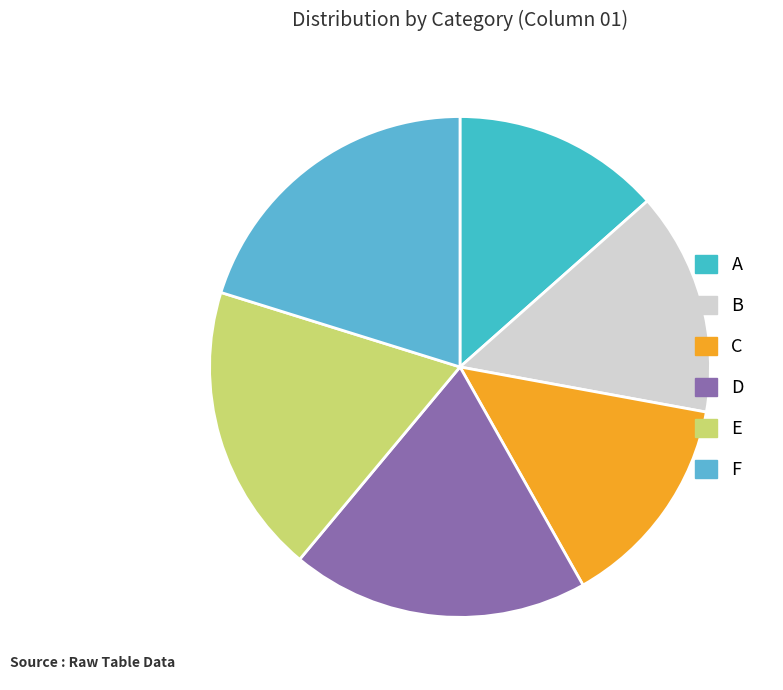

True or false: C accounts for 14% of the total.

True